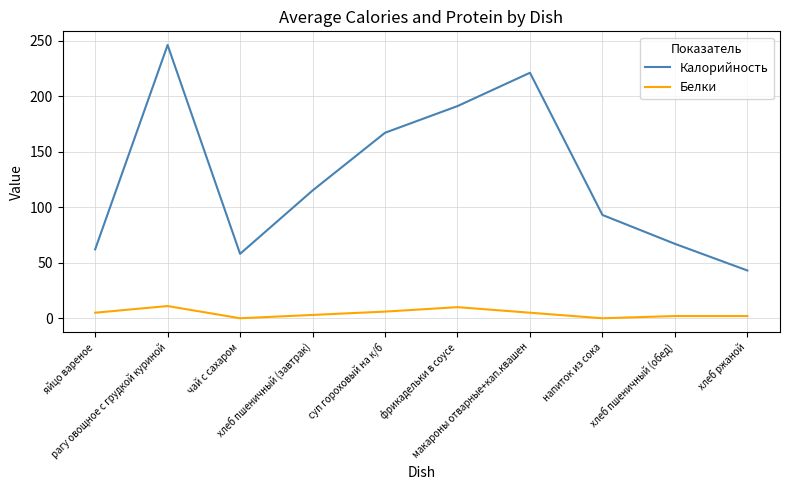

Which series has the largest range (max minus min)?

Калорийность